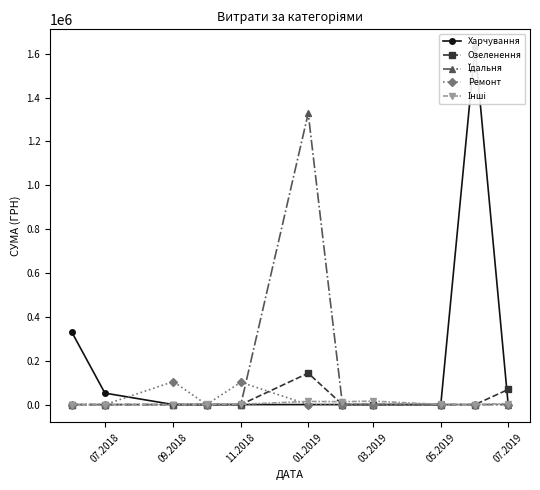

How many values in the Харчування series exceed 0?

3